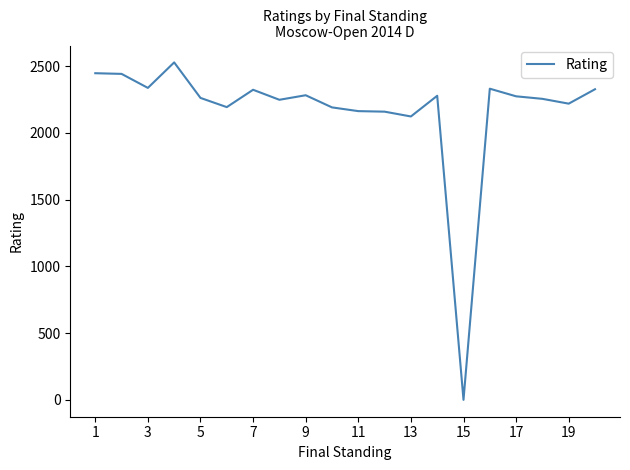

What is the difference between the maximum and minimum values?

2528